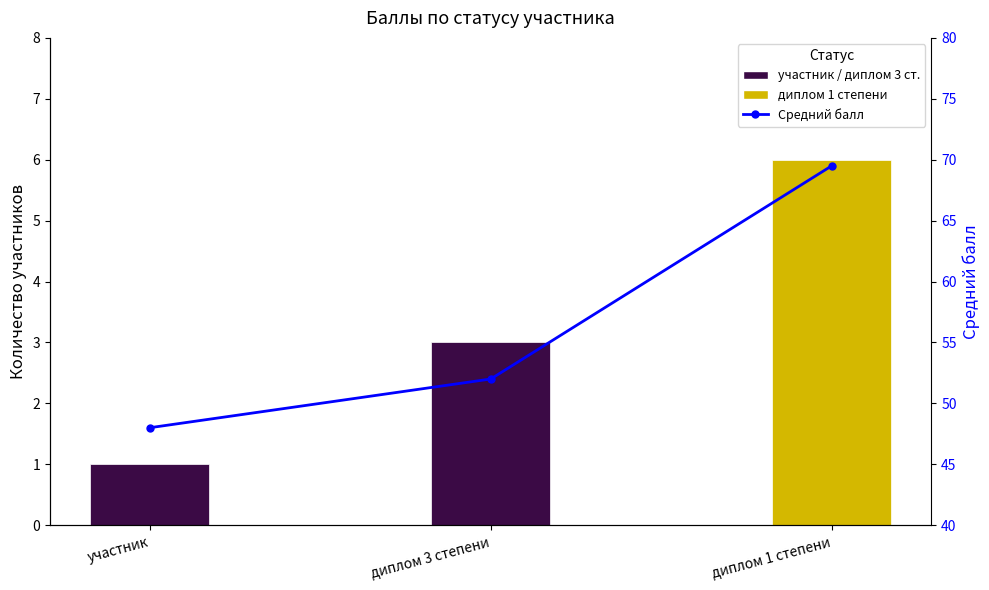

The value of Кол-во участников at диплом 3 степени is 4.1. True or false?

False